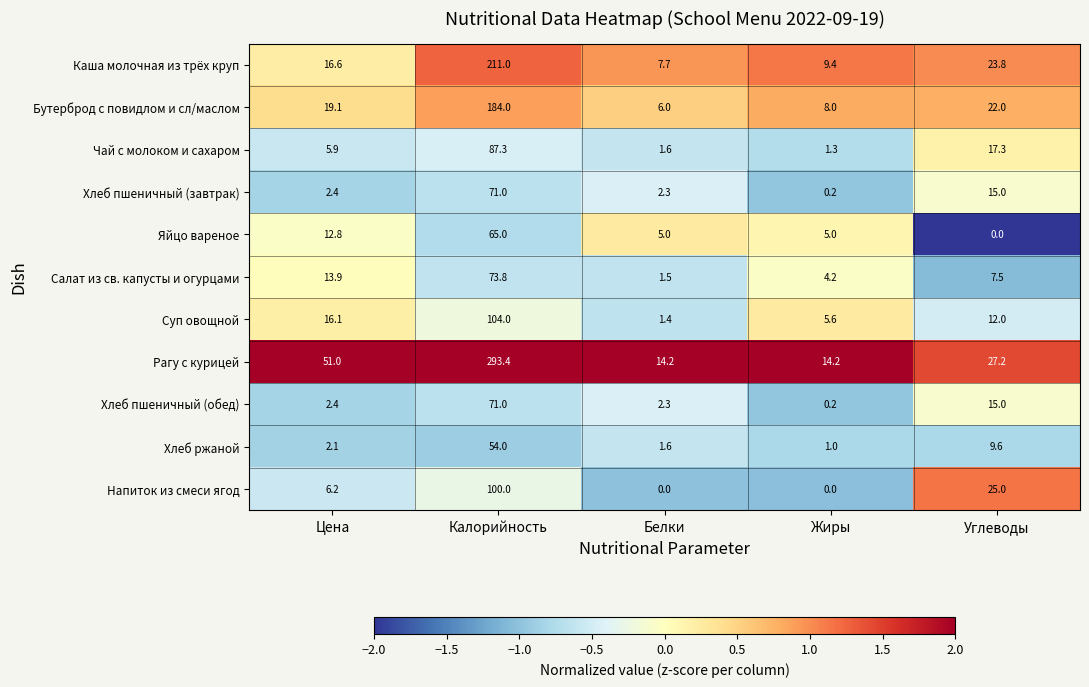

What is the average value of the Бутерброд с повидлом и сл/маслом series?

47.8